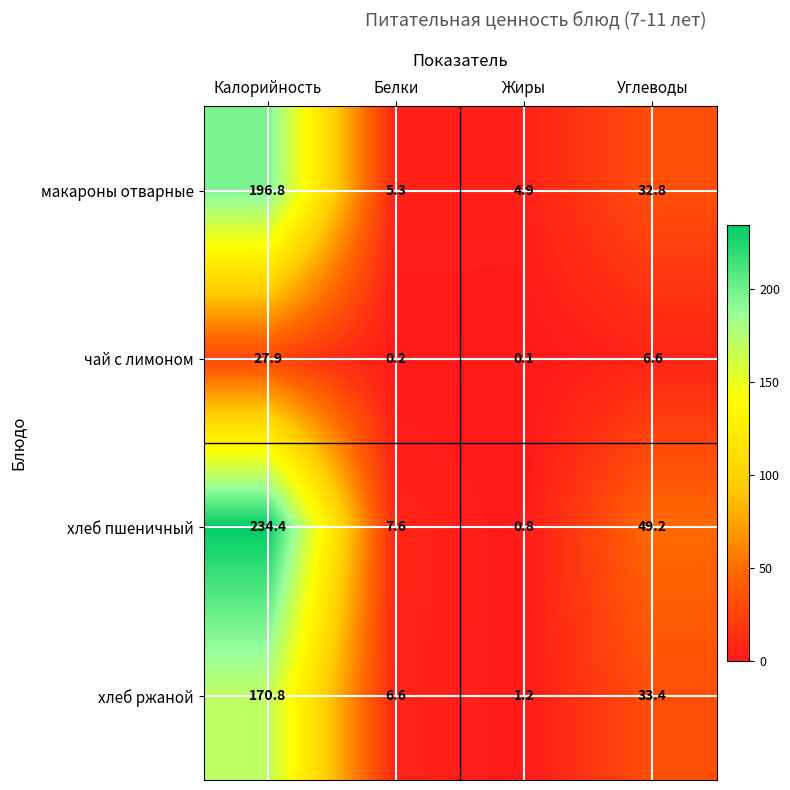

What is the sum of the хлеб пшеничный values at Углеводы and Калорийность?

283.6